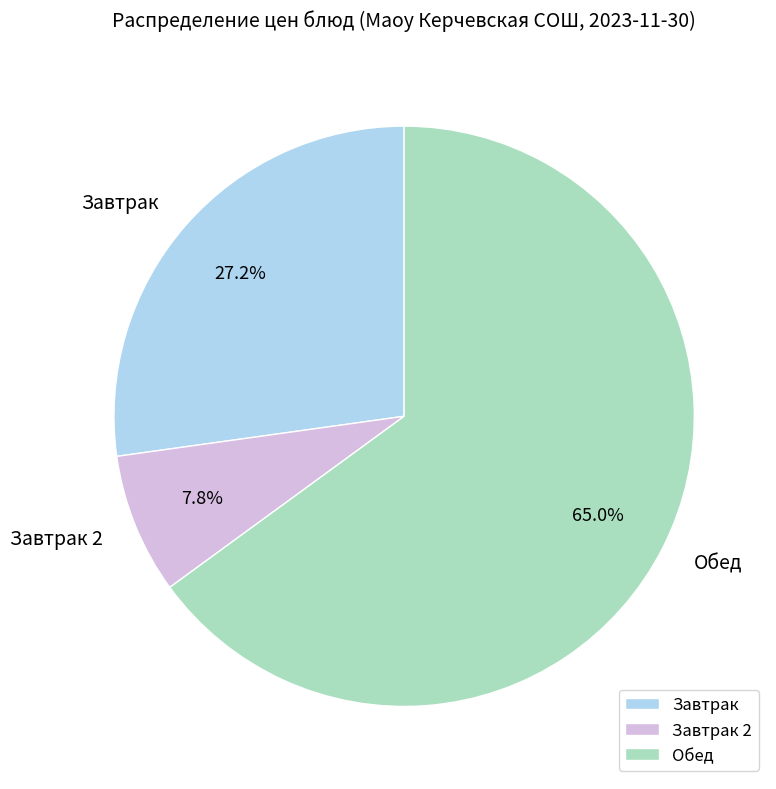

Count the number of slices in the pie.

3